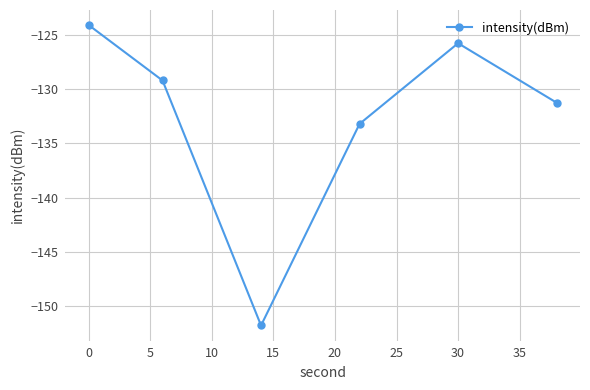

What is the difference between the maximum and minimum values?

27.8